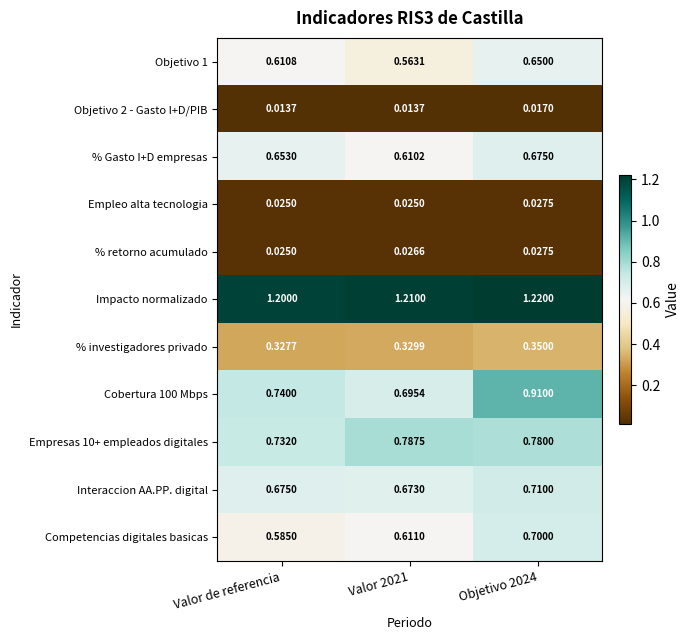

At which label is % investigadores privado closest to 0?

Valor de referencia